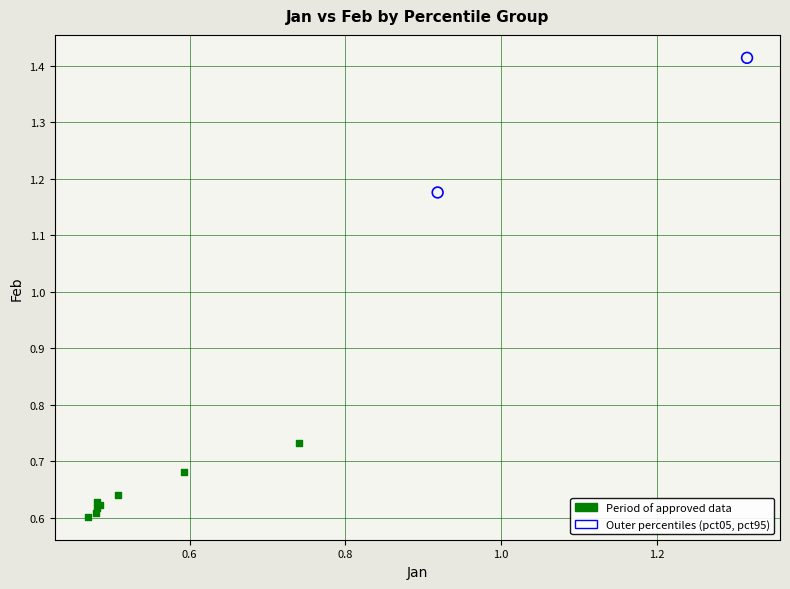

Which series reaches the minimum Y coordinate?

Period of approved data